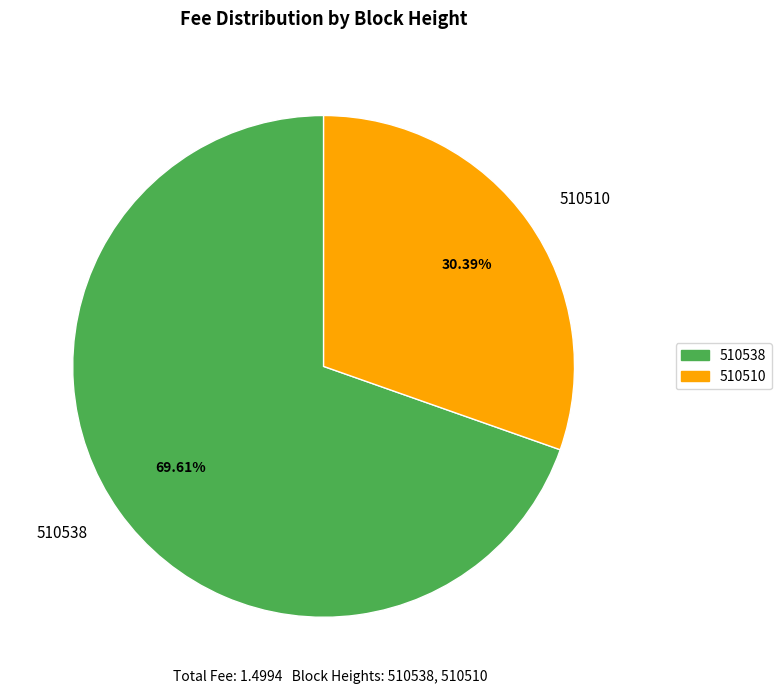

Which has a higher value, 510510 or 510538?

510538